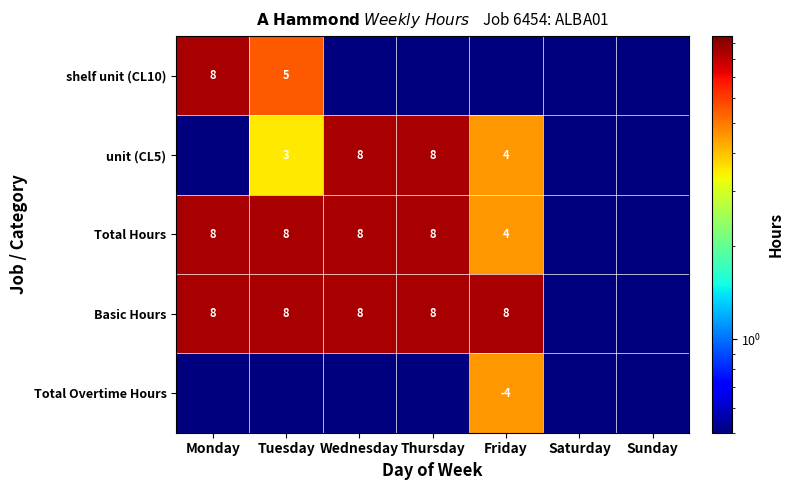

True or false: Total Hours has a value of 14.4 at Wednesday.

False